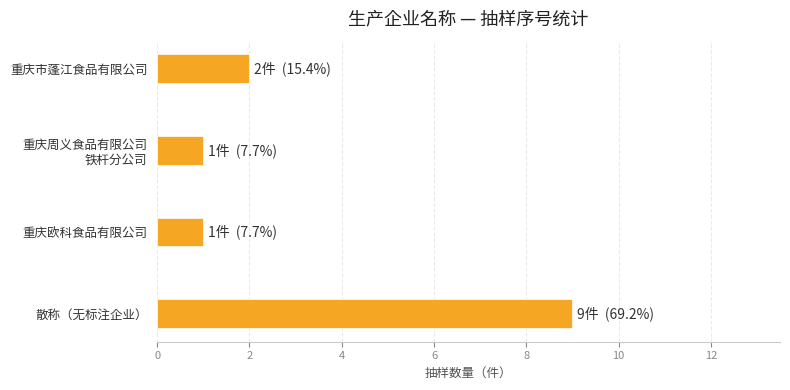

What is the sum of all values?

13